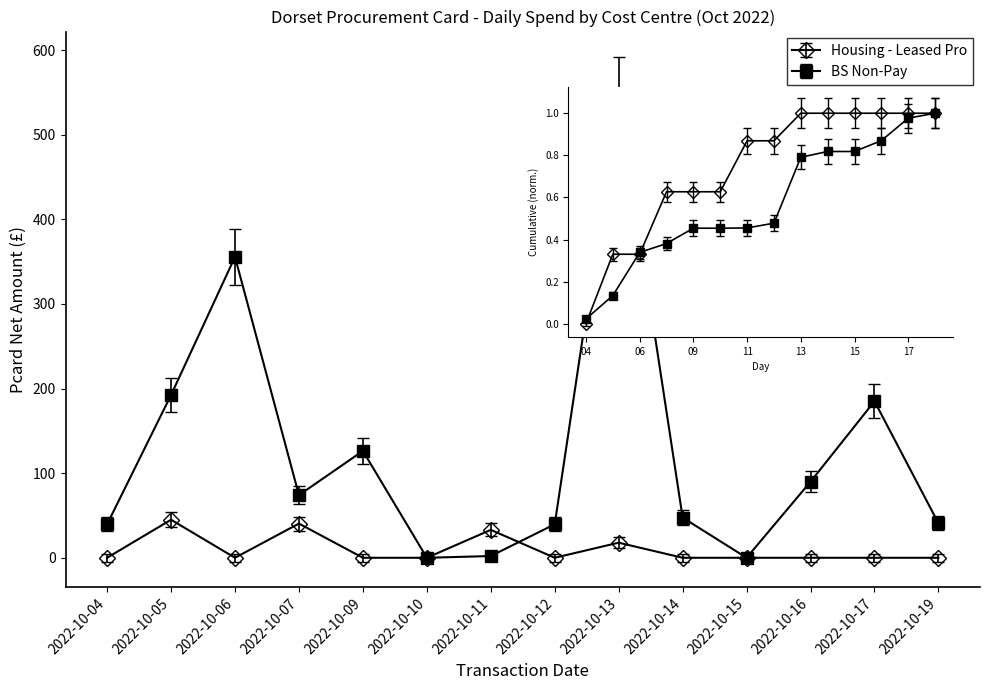

What is the difference between the BS Non-Pay values at 2022-10-14 and 2022-10-09?

78.8